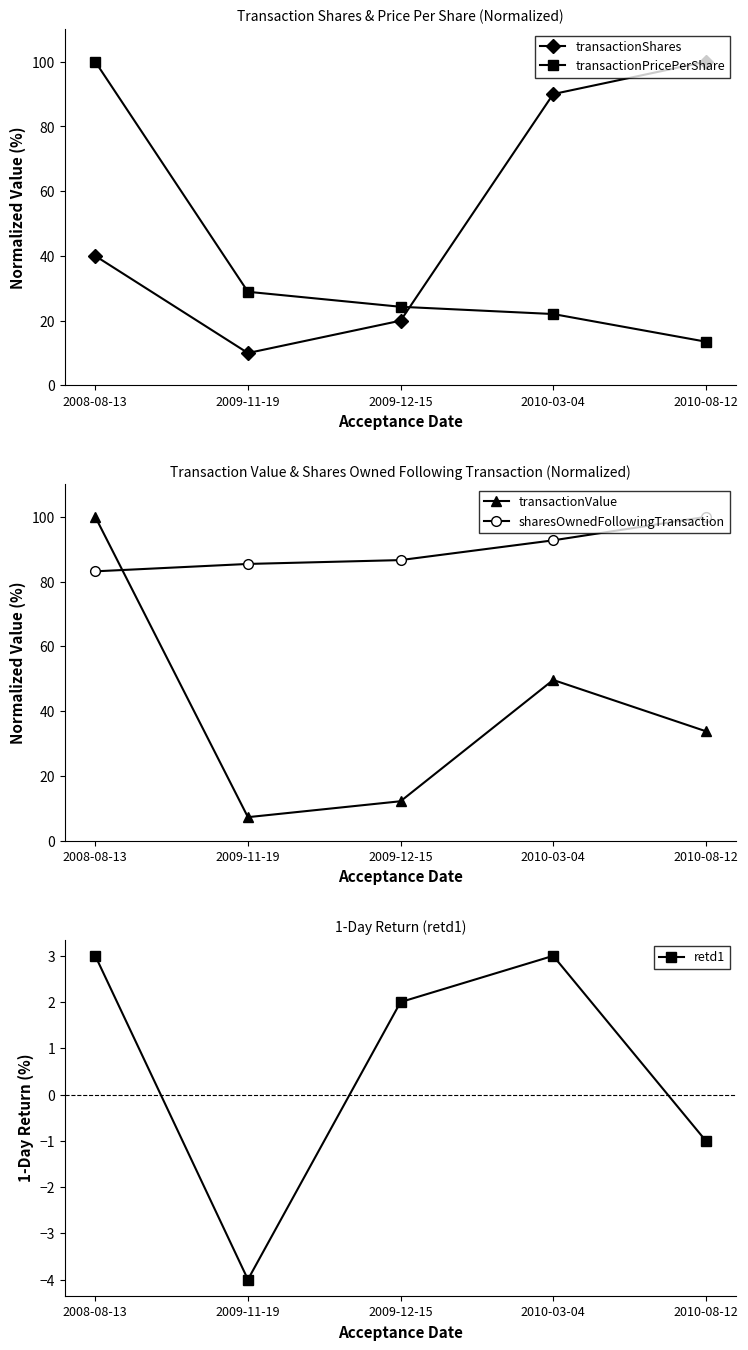

Which has a higher value, 2009-11-19 or 2010-03-04?

2010-03-04